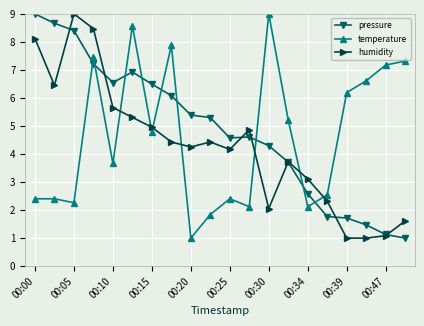

Which series ends up on top after the final intersection of temperature and humidity?

temperature